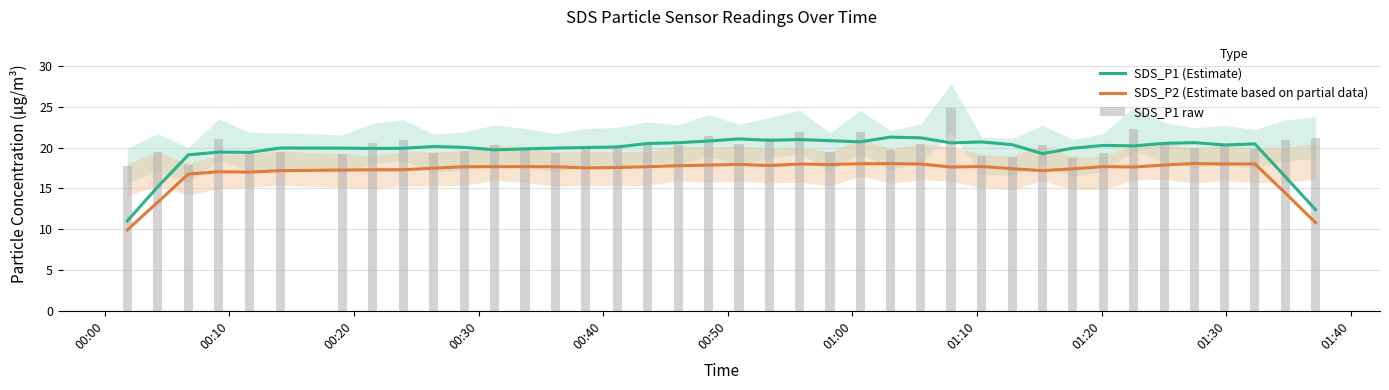

List the series in order of their overall mean, lowest first.

SDS_P2 (Estimate based on partial data), SDS_P1 (Estimate), SDS_P1 raw